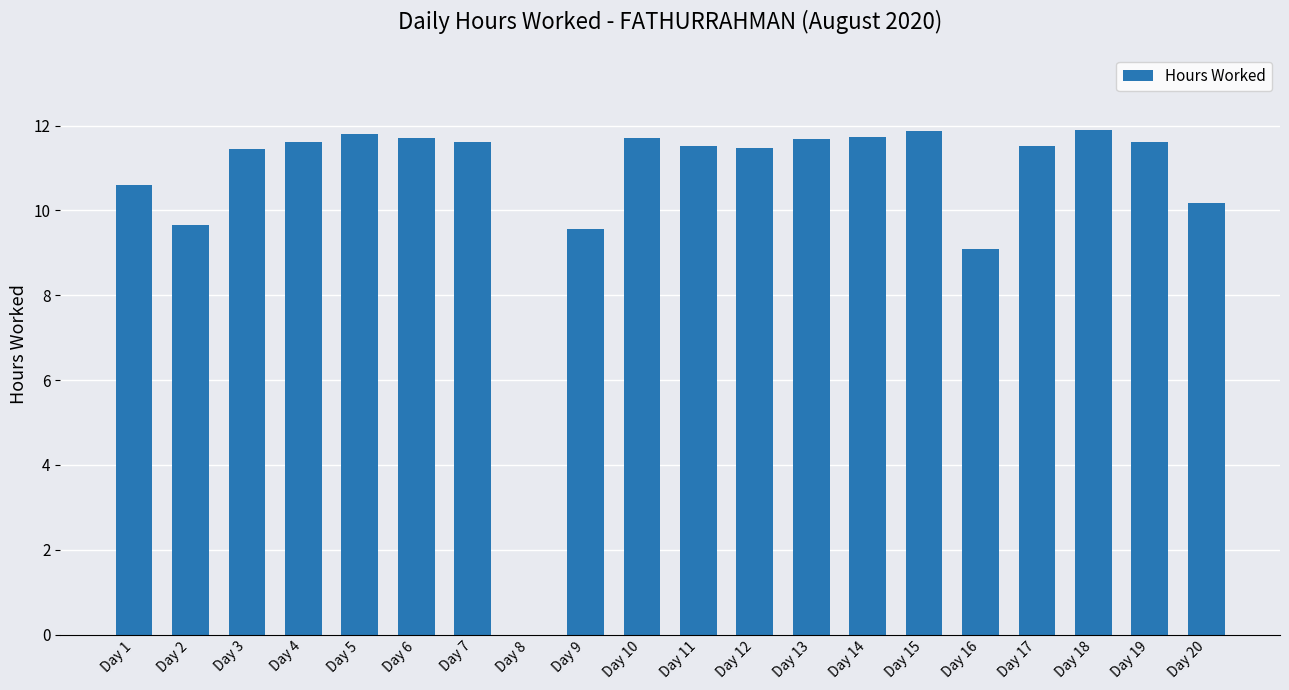

The chart shows a value of 11.7 at Day 10. True or false?

True